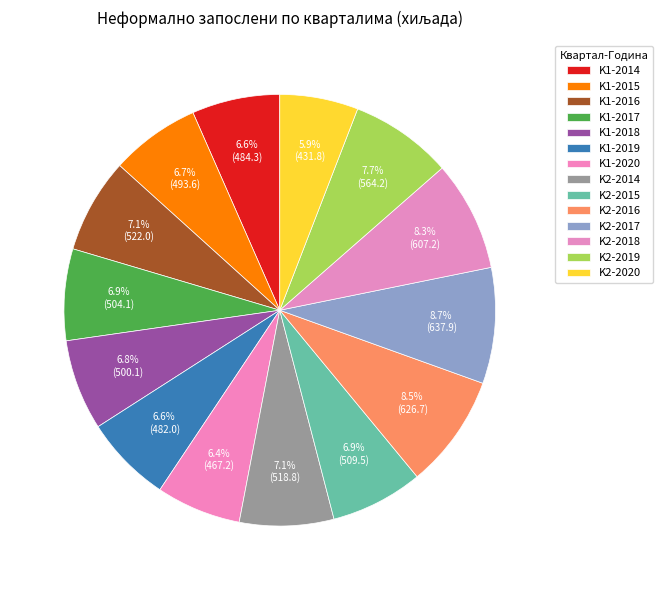

What percentage do K1-2016 and K2-2014 together represent?

14.2%